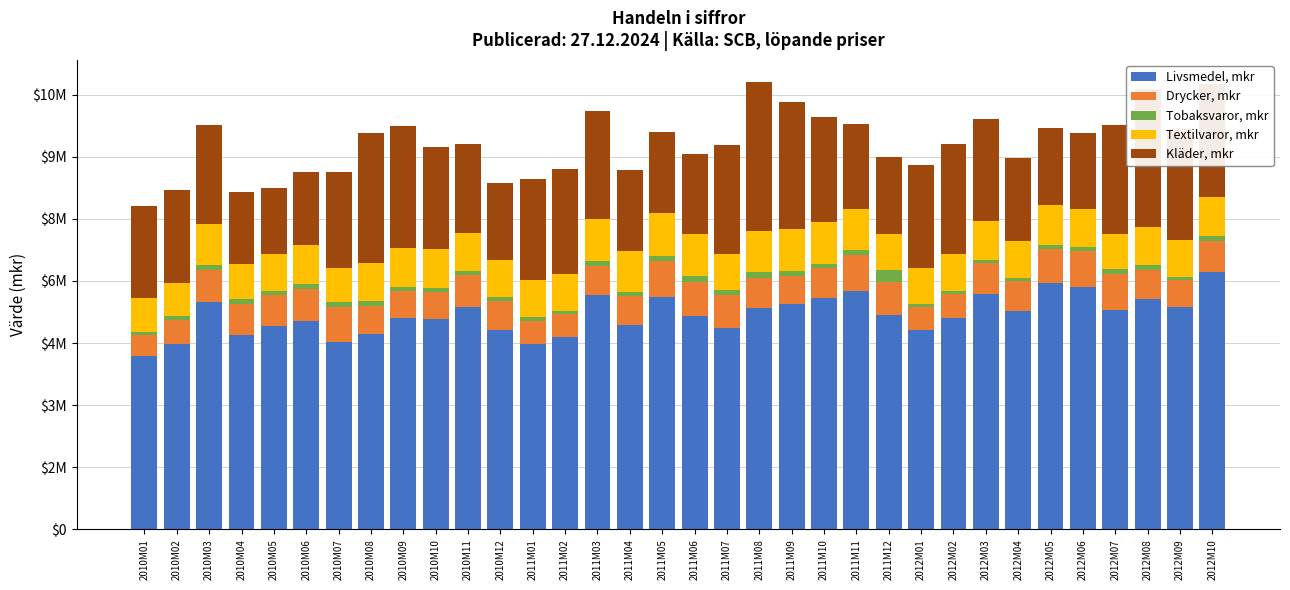

What is the difference between the Livsmedel, mkr values at 2011M01 and 2010M06?

545937